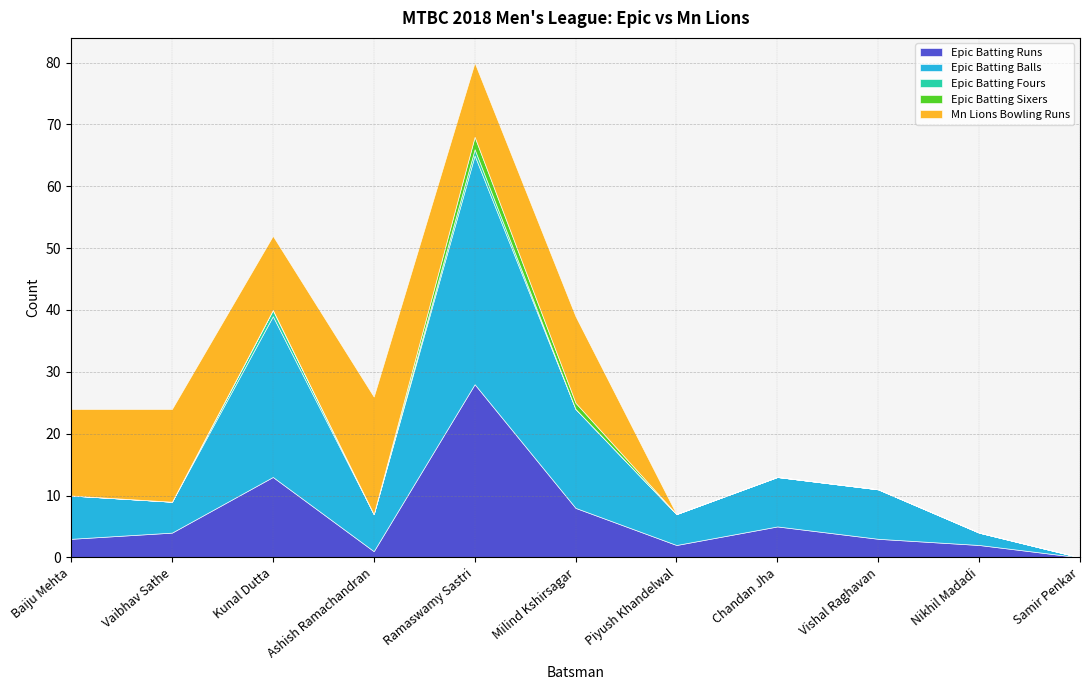

What position from the left is Samir Penkar?

11